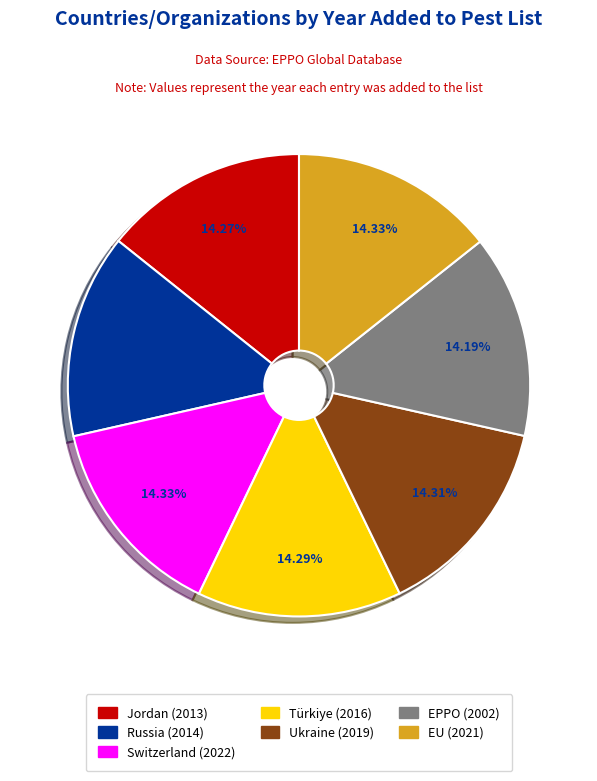

To the nearest percent, what is the combined percentage of EU and EPPO?

29%